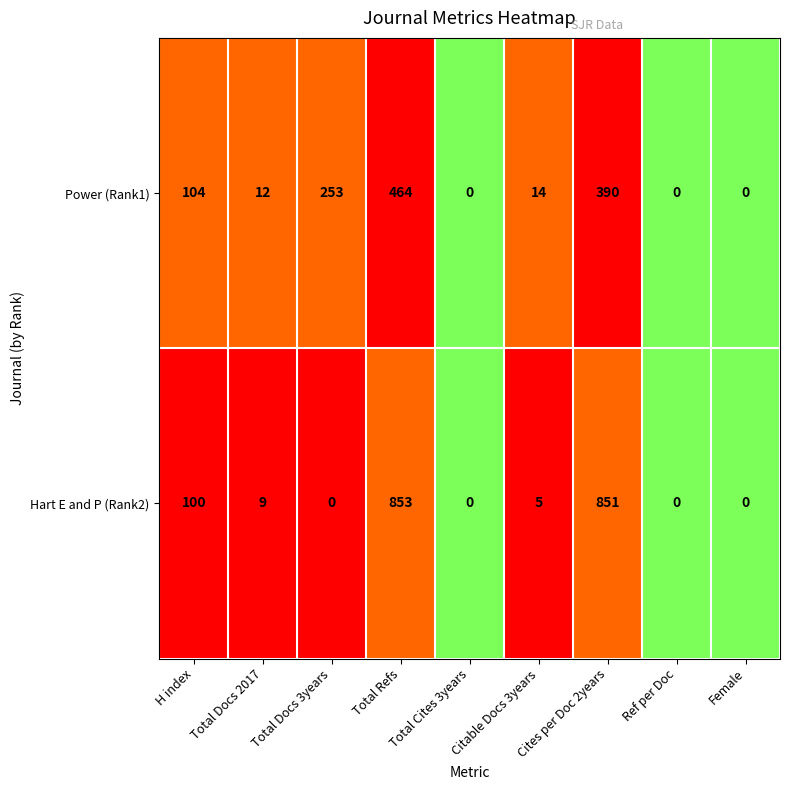

Is the value of Hart E and P (Rank2) at Cites per Doc 2years greater than the value of Power (Rank1) at Ref per Doc?

Yes